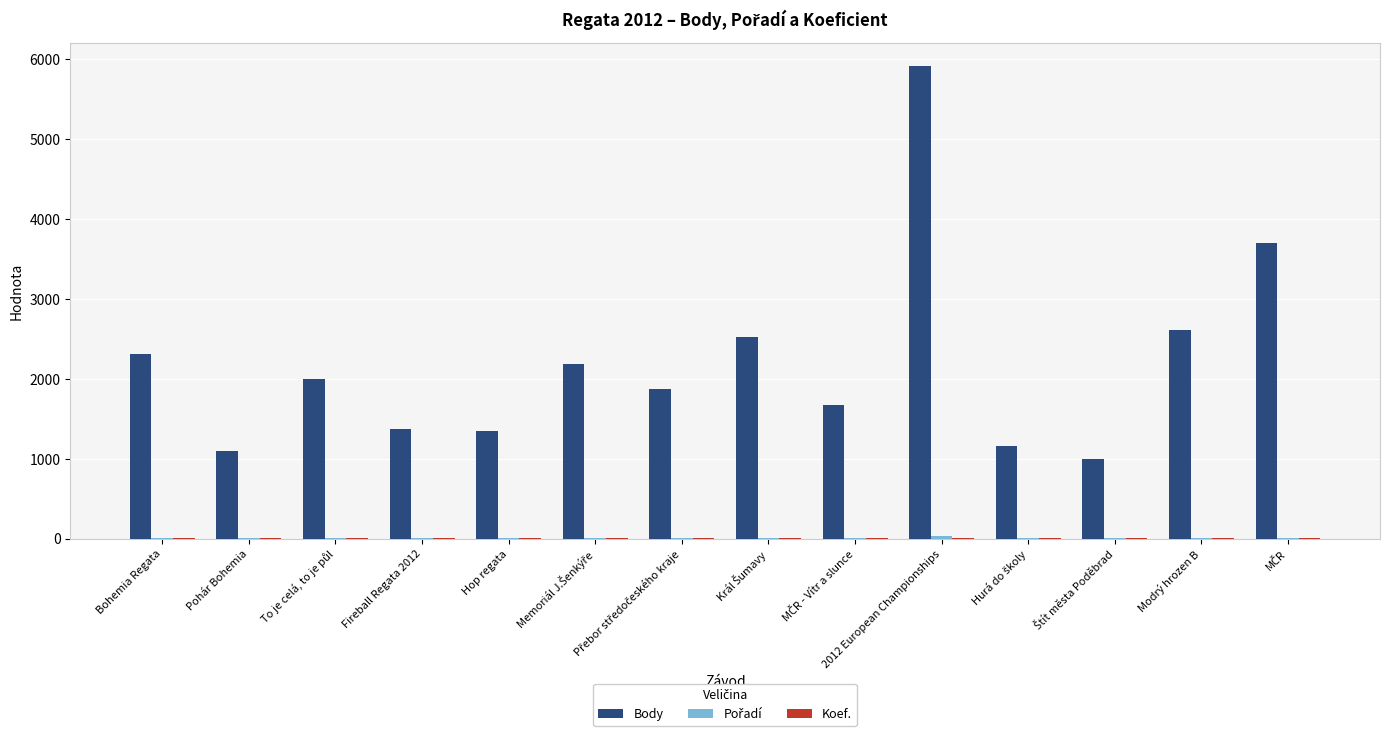

At which category does the chart reach its peak across all series?

2012 European Championships